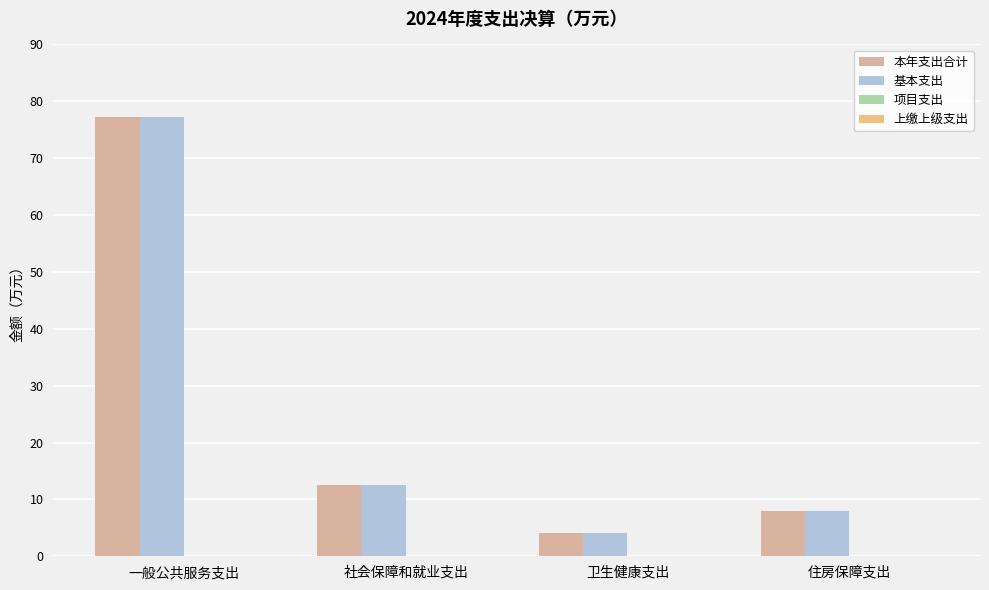

The 本年支出合计 series shows 21.6 at 社会保障和就业支出. True or false?

False